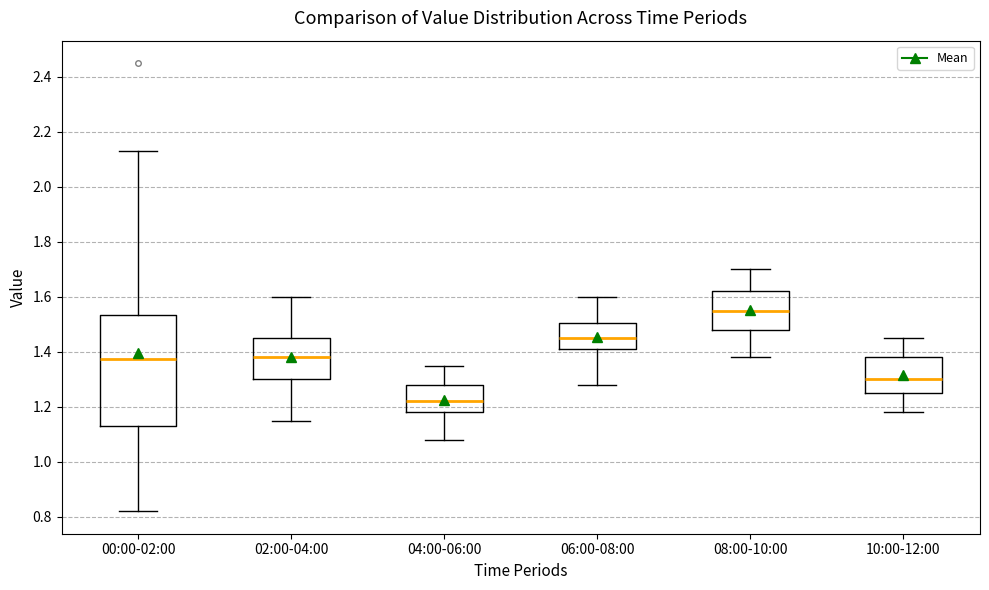

Where does the median line of the box for 08:00-10:00 sit on the y-axis? The values are not printed on the chart, so give them approximately, as read against the axis.

1.56